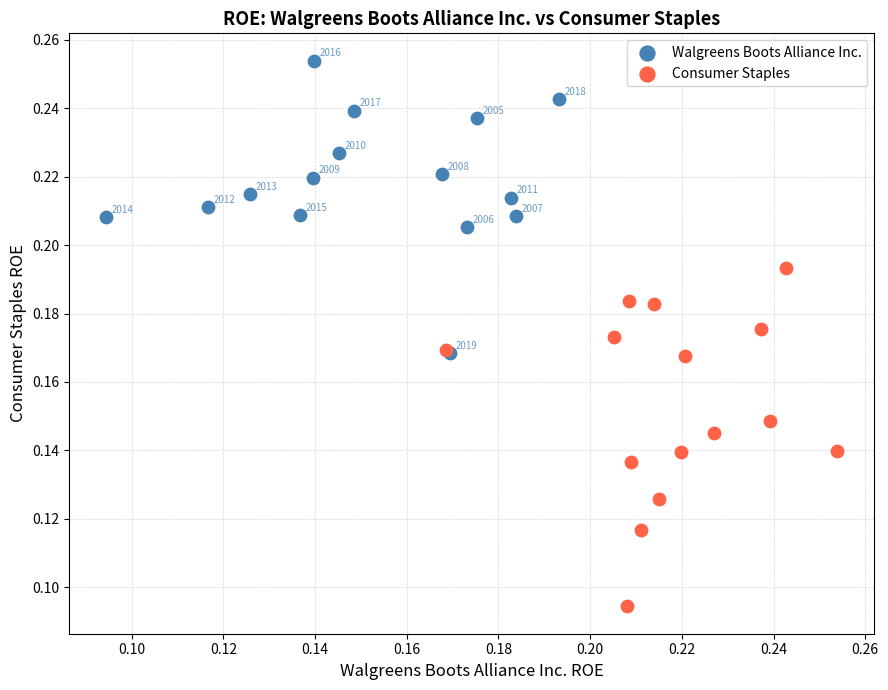

Which series has the widest spread of Y values?

Consumer Staples